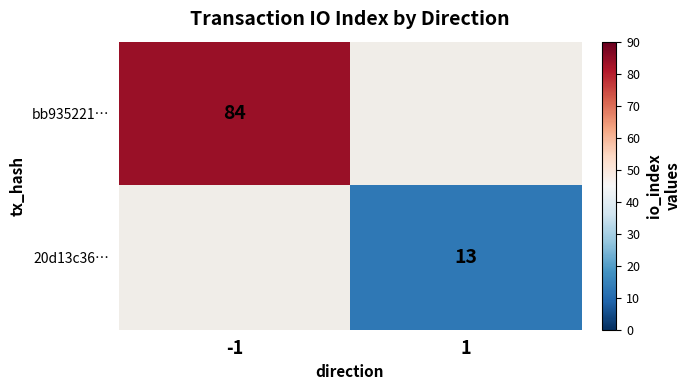

At how many categories does at least one series exceed 25?

1